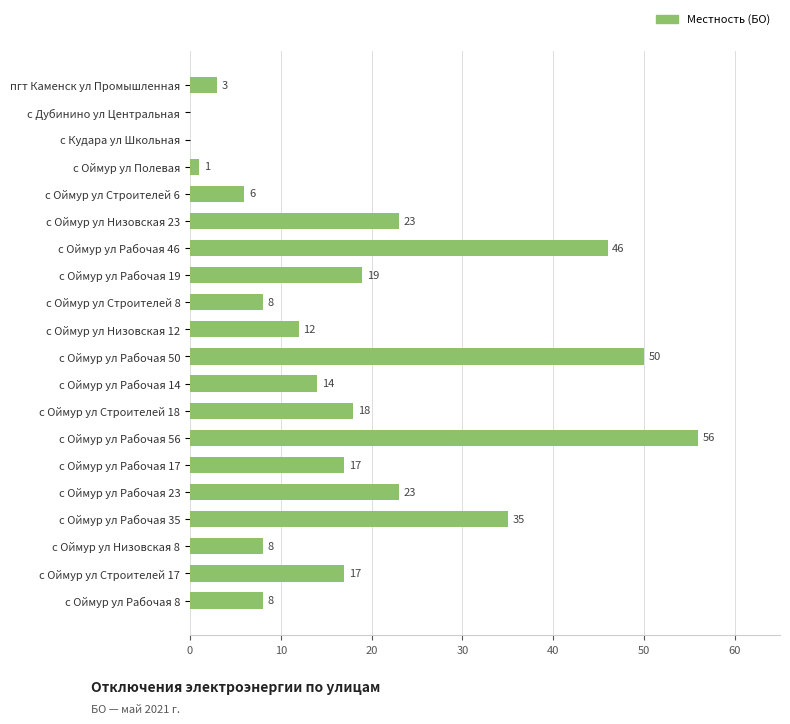

What is the change in value from с Оймур ул Низовская 23 to с Оймур ул Строителей 17?

-6